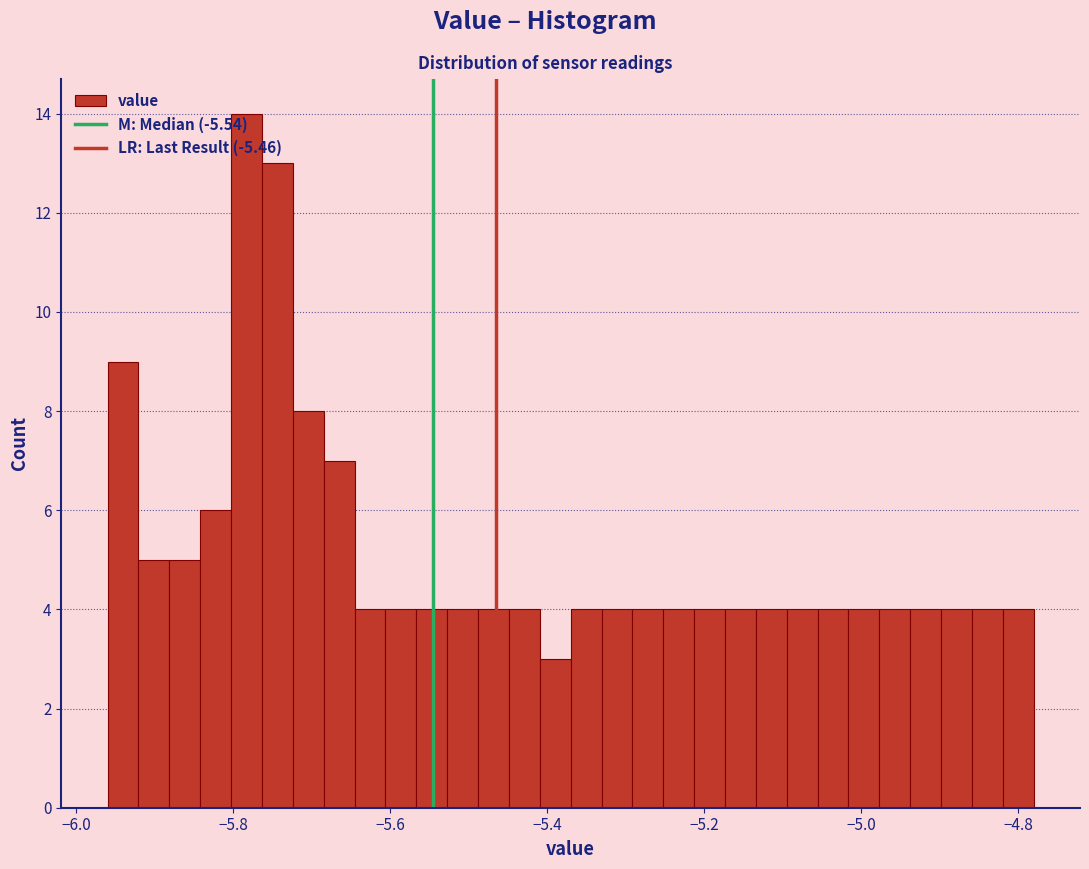

Read against the x-axis, roughly where is the centre of the tallest bar?

-5.78